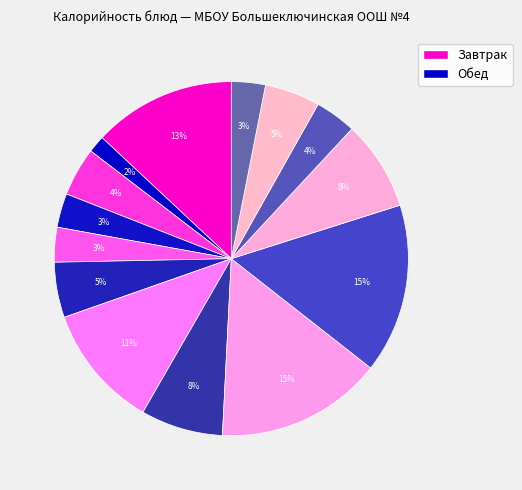

How many slices are in this pie chart?

14